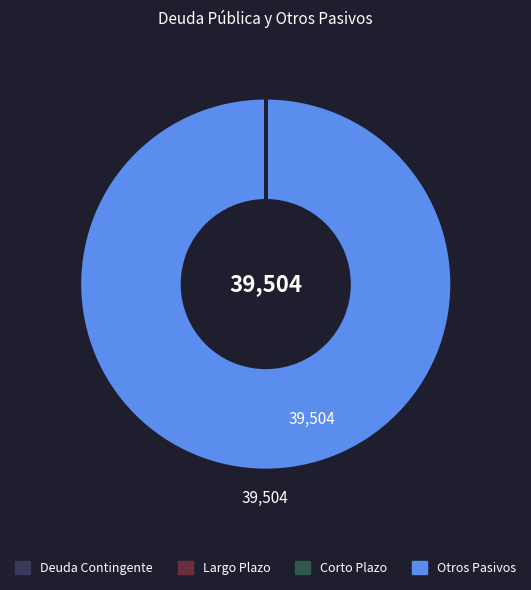

Does any single category account for the majority?

Yes